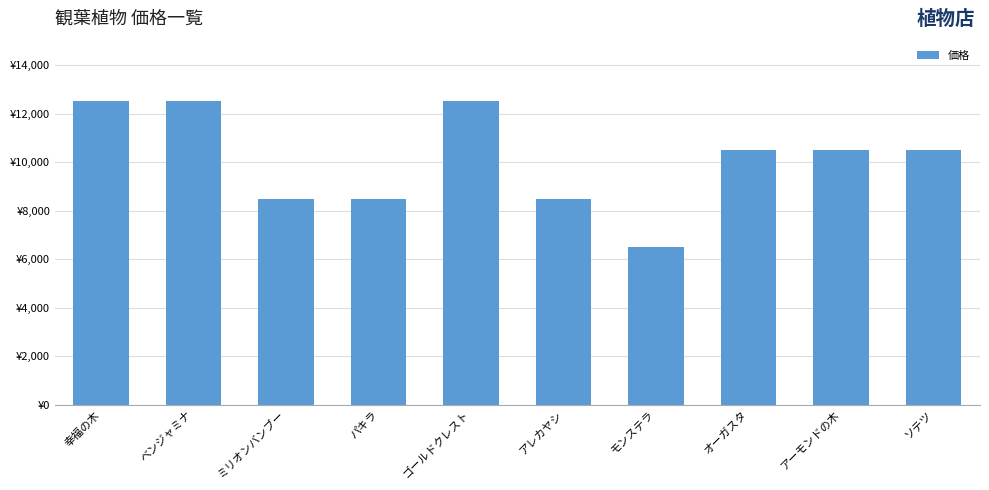

Does the chart contain any negative values?

No